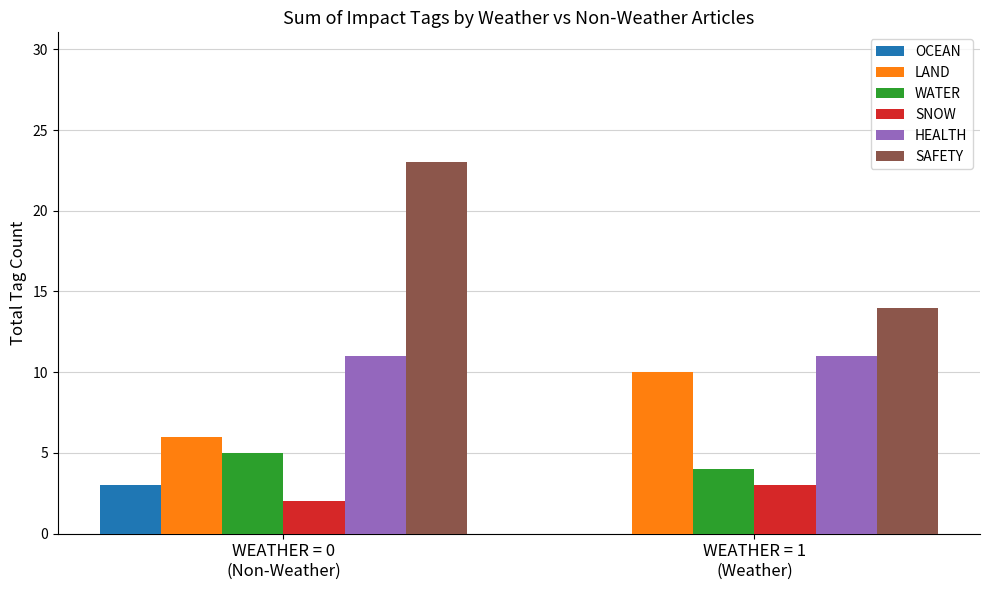

How many groups of bars are there?

2